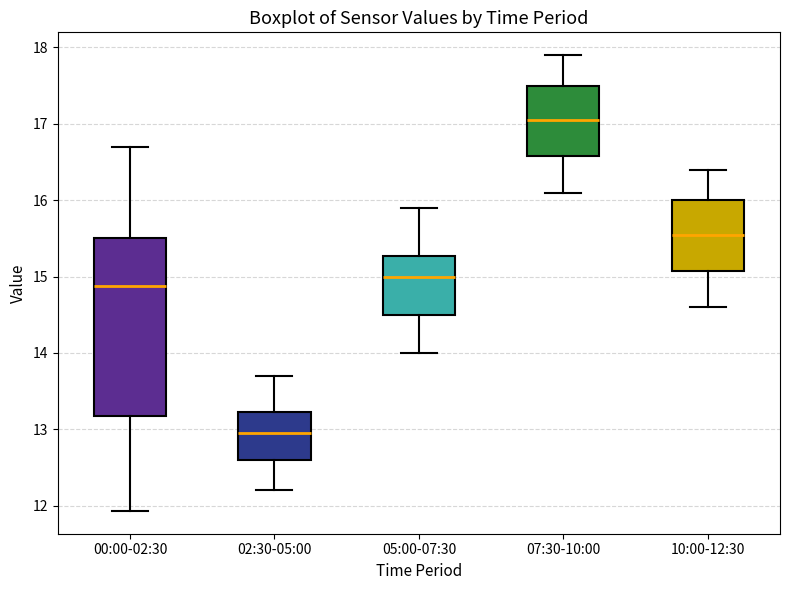

Reading left to right, transcribe this box plot: for each box, give where its median line is, the range the box spans, and where its two whiskers end, as read against the y-axis. The values are not printed on the chart, so give them approximately, as read against the axis.

00:00-02:30: median 14.9, box 13.2 to 15.5, whiskers 11.9 to 16.7
02:30-05:00: median 13.0, box 12.6 to 13.2, whiskers 12.2 to 13.7
05:00-07:30: median 15.0, box 14.5 to 15.3, whiskers 14.0 to 15.9
07:30-10:00: median 17.1, box 16.6 to 17.5, whiskers 16.1 to 17.9
10:00-12:30: median 15.6, box 15.1 to 16.0, whiskers 14.6 to 16.4